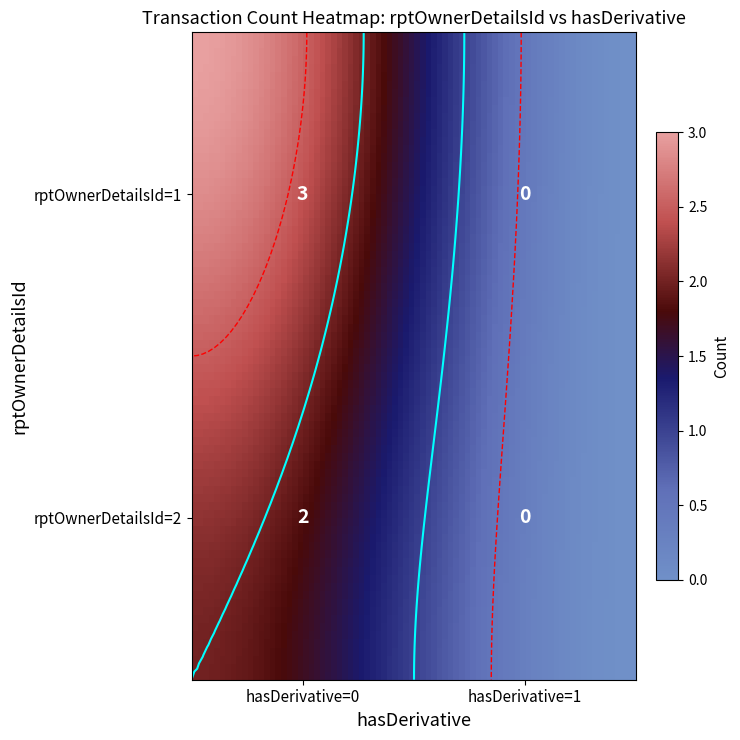

Approximately how many times larger is the value at 2_0 compared to 1_0?

0.7